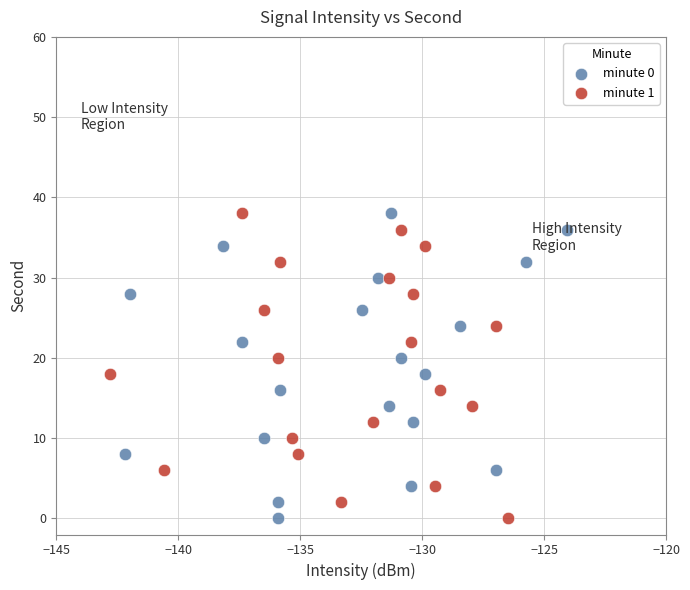

What are all the series names shown in the legend?

minute 0, minute 1